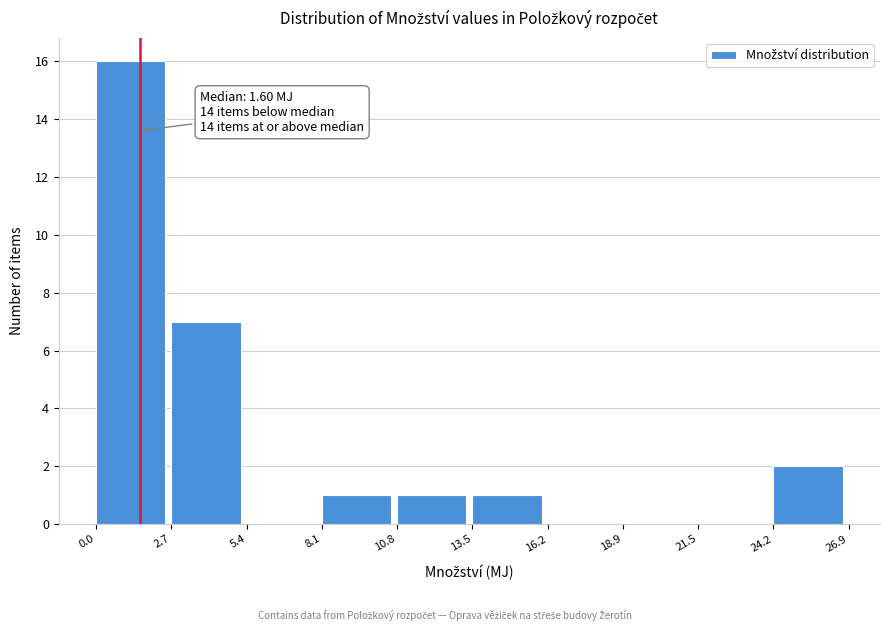

Over which range of the x-axis is the bar tallest?

0.0 to 2.7